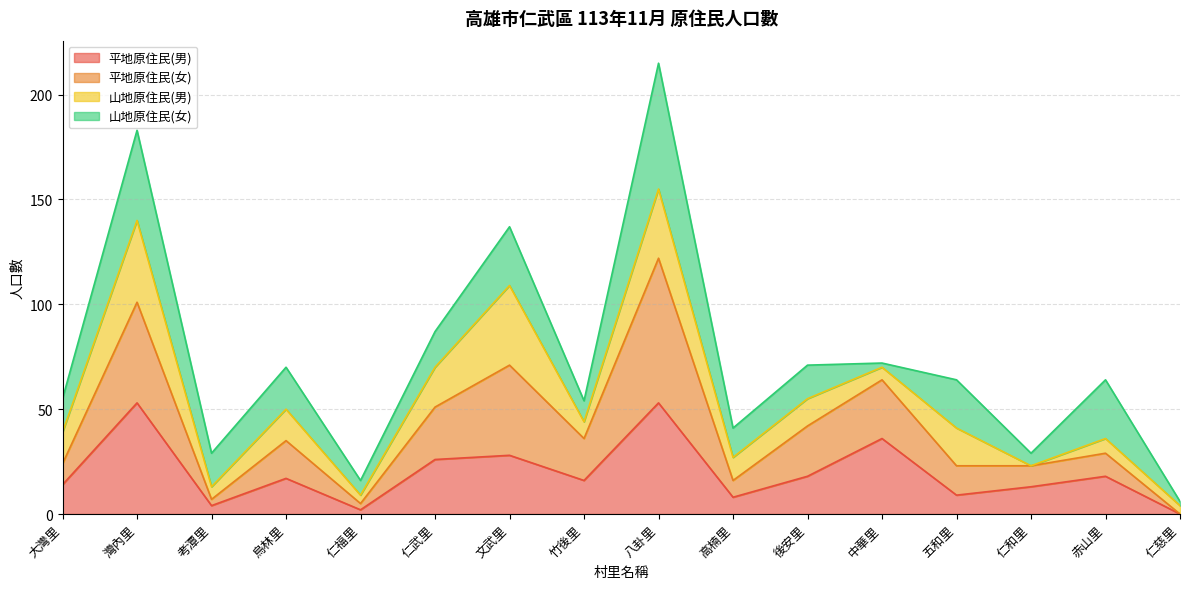

What is the total value across all series at 八卦里?

215